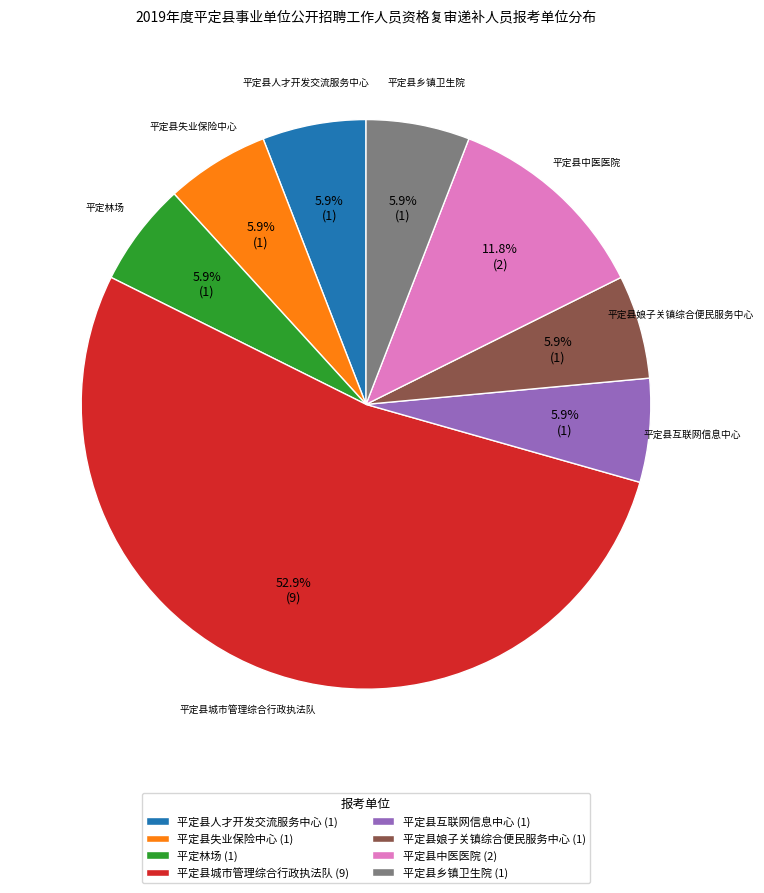

Does any single category account for the majority?

Yes